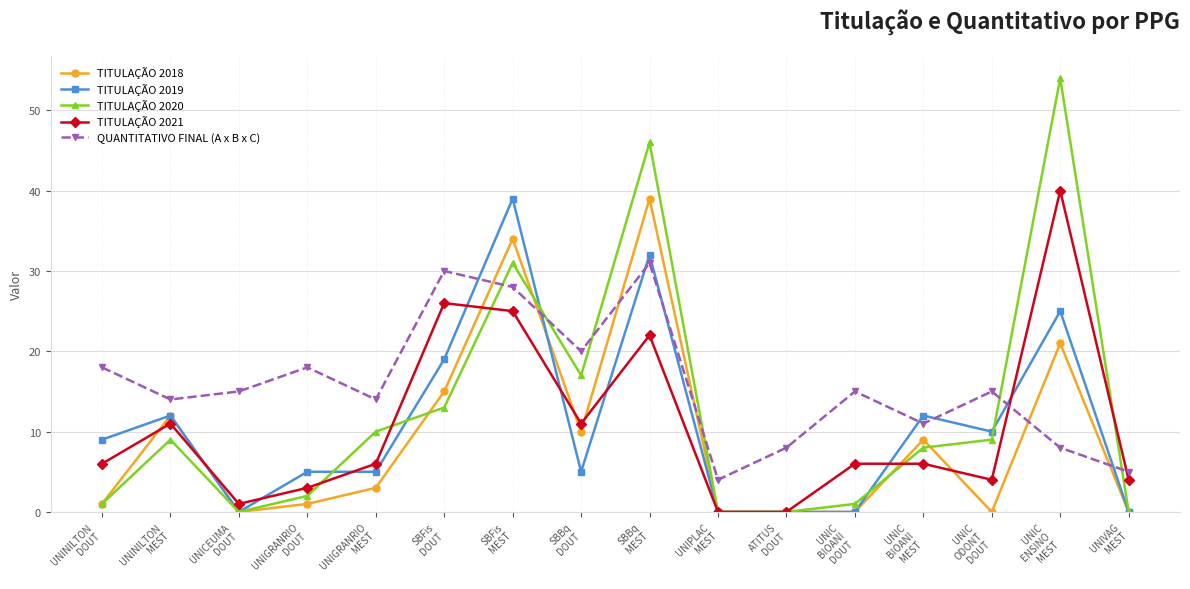

What is the label of the 16th point from the left?

UNIVAG
MEST